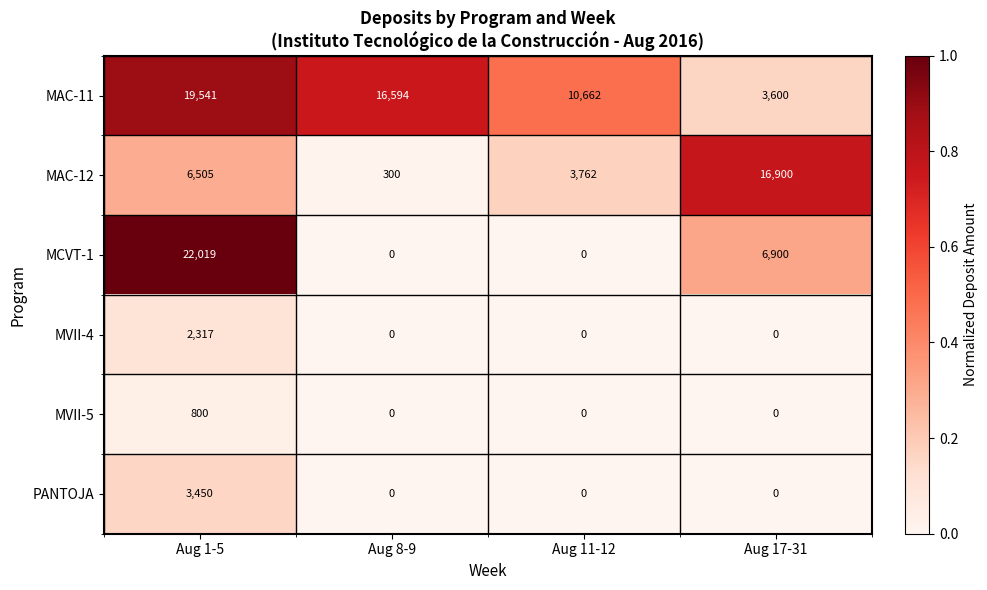

Reading left to right, what are all the values shown in this chart?

MAC-11: 19541	16594	10662	3600
MAC-12: 6505	300	3762	16900
MCVT-1: 22019	0	0	6900
MVII-4: 2317	0	0	0
MVII-5: 800	0	0	0
PANTOJA: 3450	0	0	0